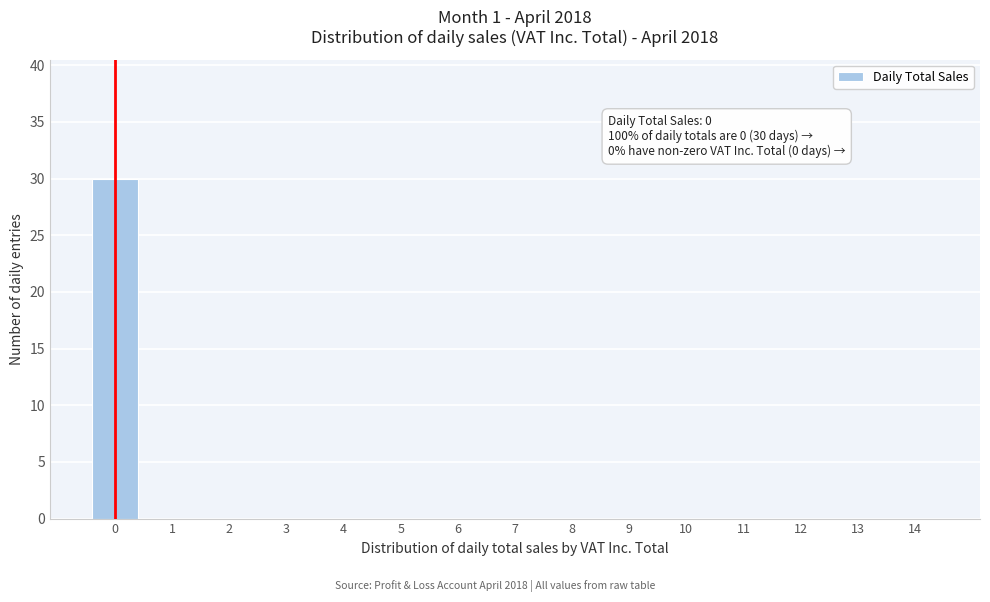

Reading left to right, extract all data points from this chart.

0=30	1=0	2=0	3=0	4=0	5=0	6=0	7=0	8=0	9=0	10=0	11=0	12=0	13=0	14=0